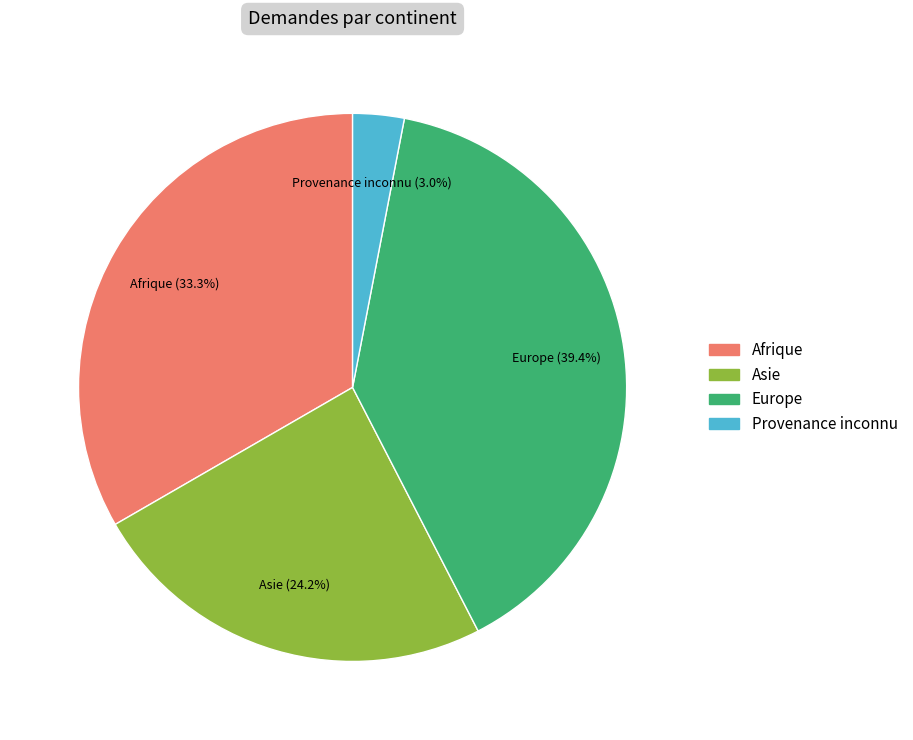

Does any single category account for the majority?

No